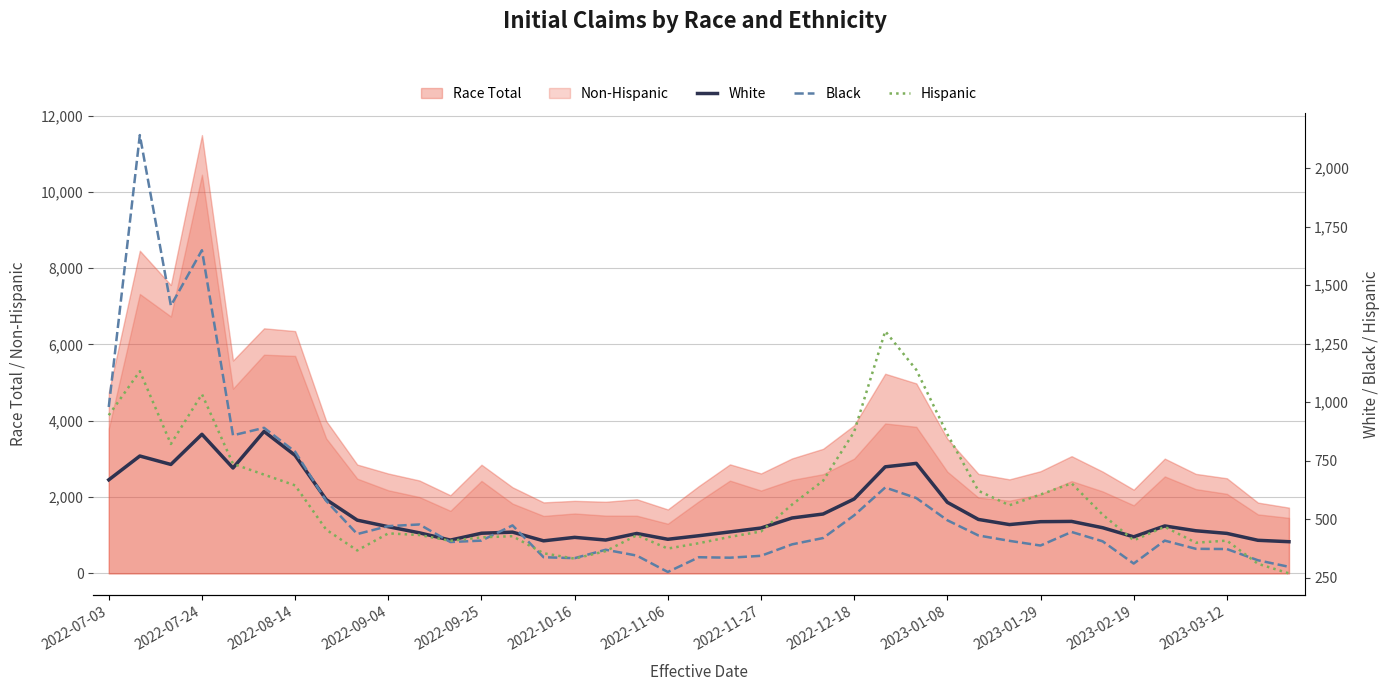

Is it true that Black equals 296 at 38?

True